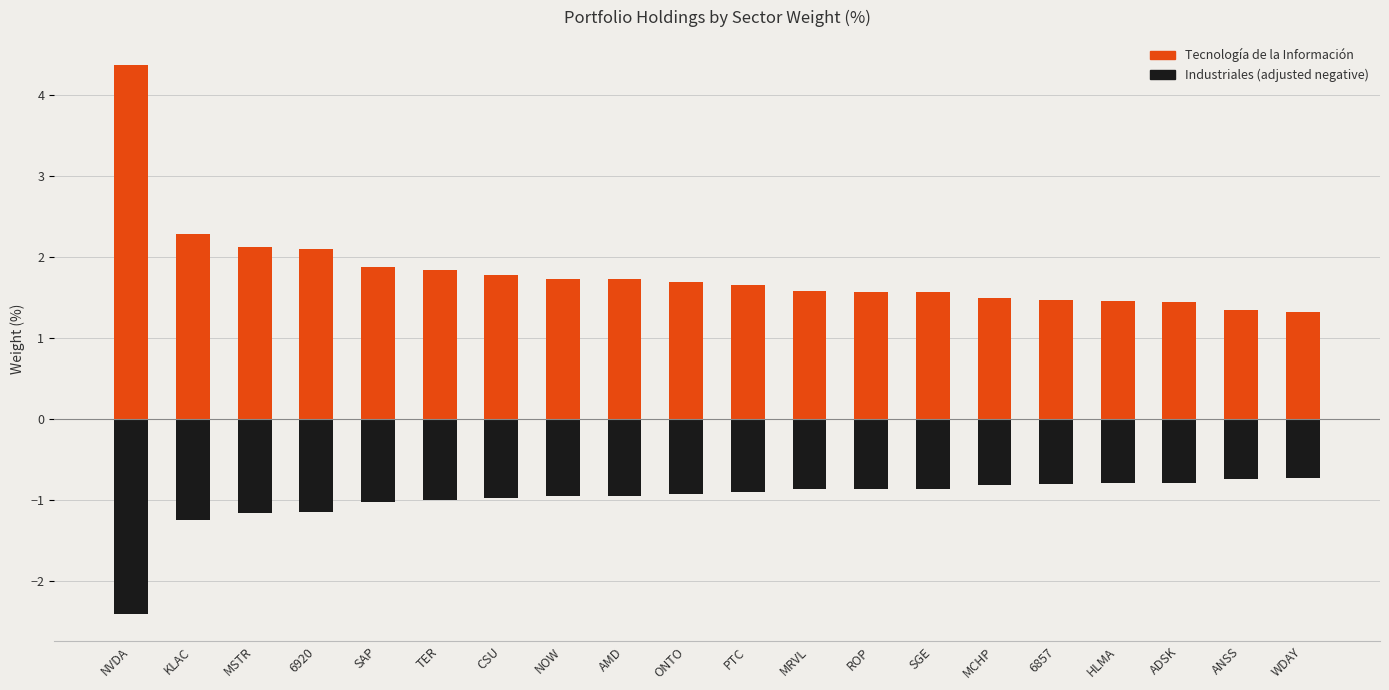

True or false: Industriales (adj.) has a value of -1.4 at TER.

False